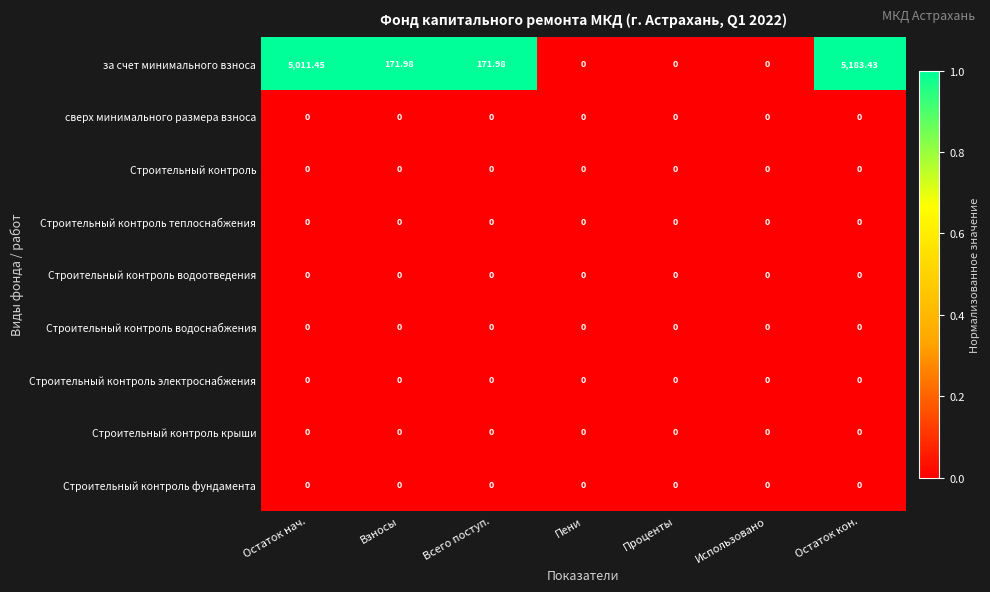

Which label corresponds to the largest value in the chart?

Остаток кон.